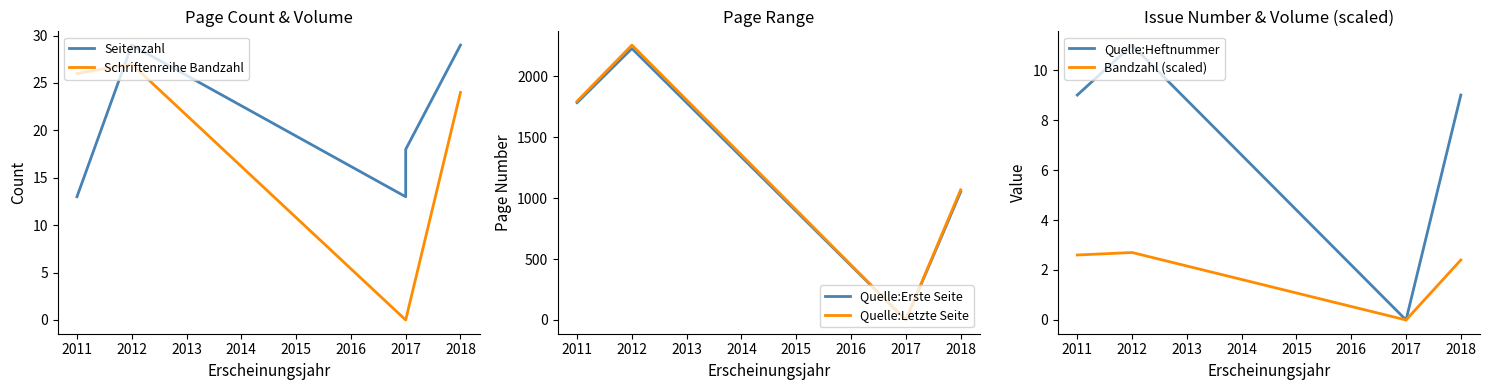

How many series are shown in this chart?

6